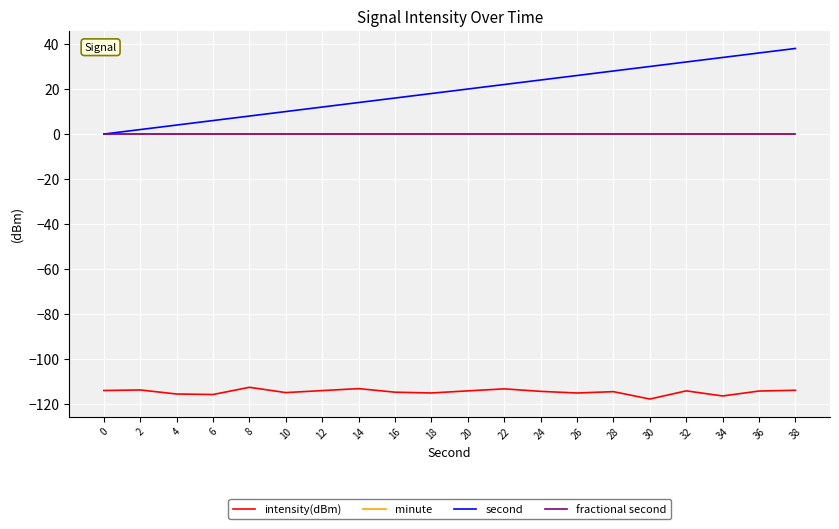

Is this an area chart (filled region under the line)?

No